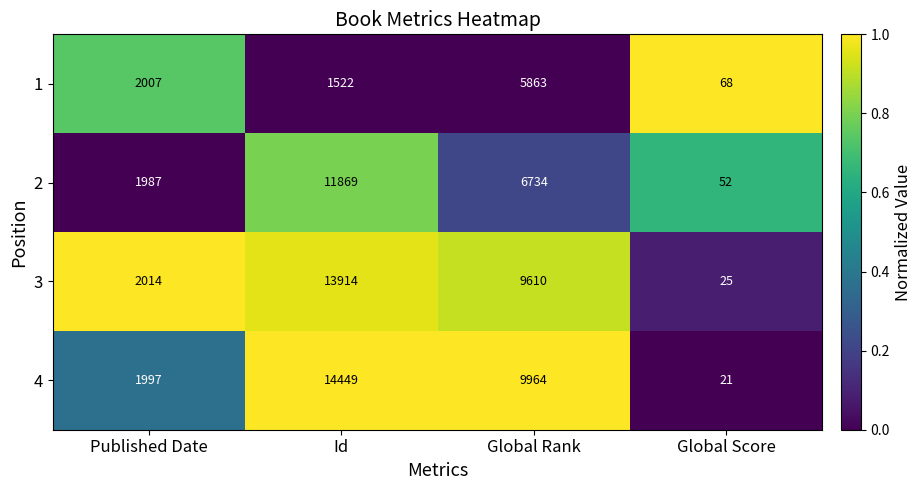

The 4 series shows 9964 at Global Rank. True or false?

True